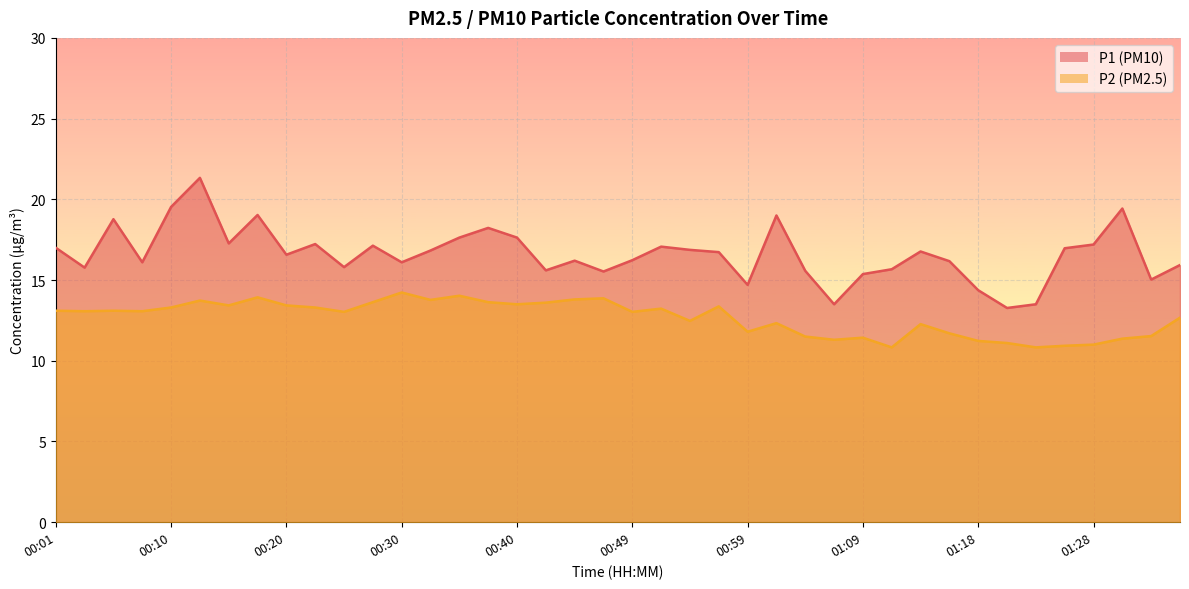

How many categories are shown in the chart?

40